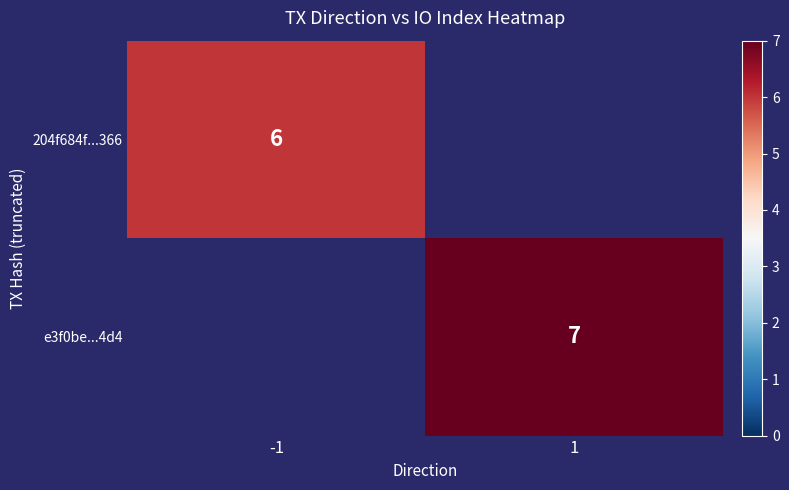

What is the minimum value shown in the chart?

6.0